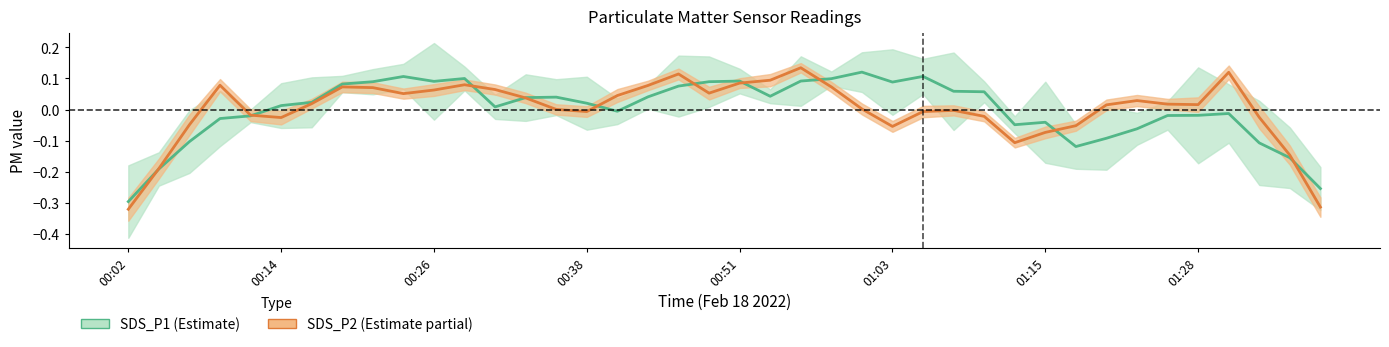

What is the difference between the highest and lowest values at 28?

0.1